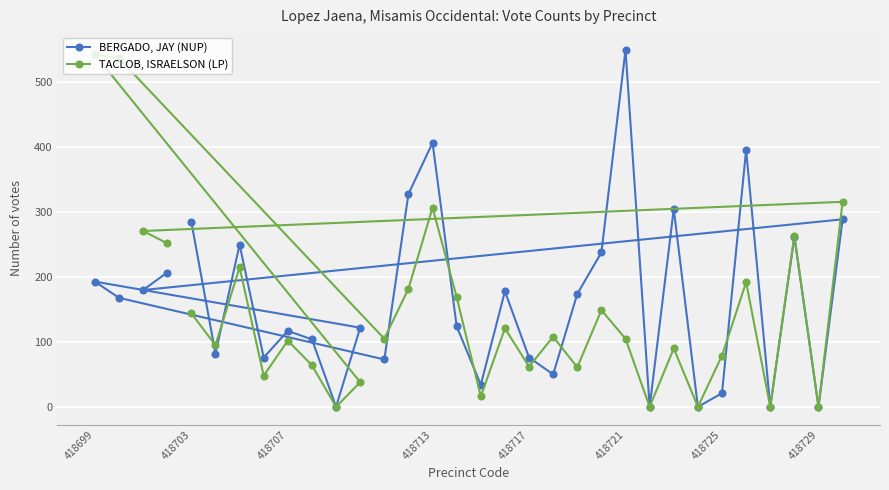

True or false: BERGADO, JAY (NUP) and TACLOB, ISRAELSON (LP) cross at least once.

True